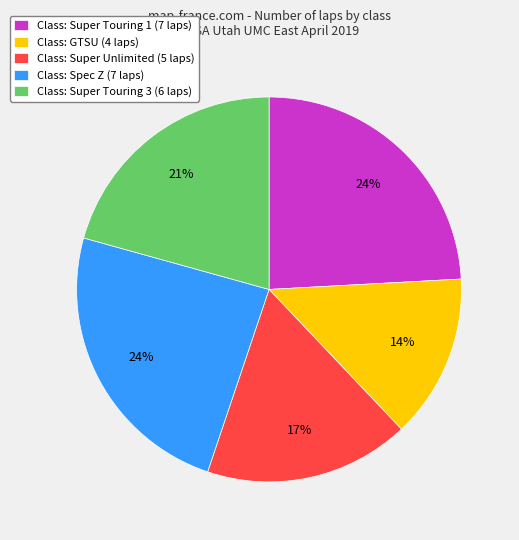

How many slices are in this pie chart?

5